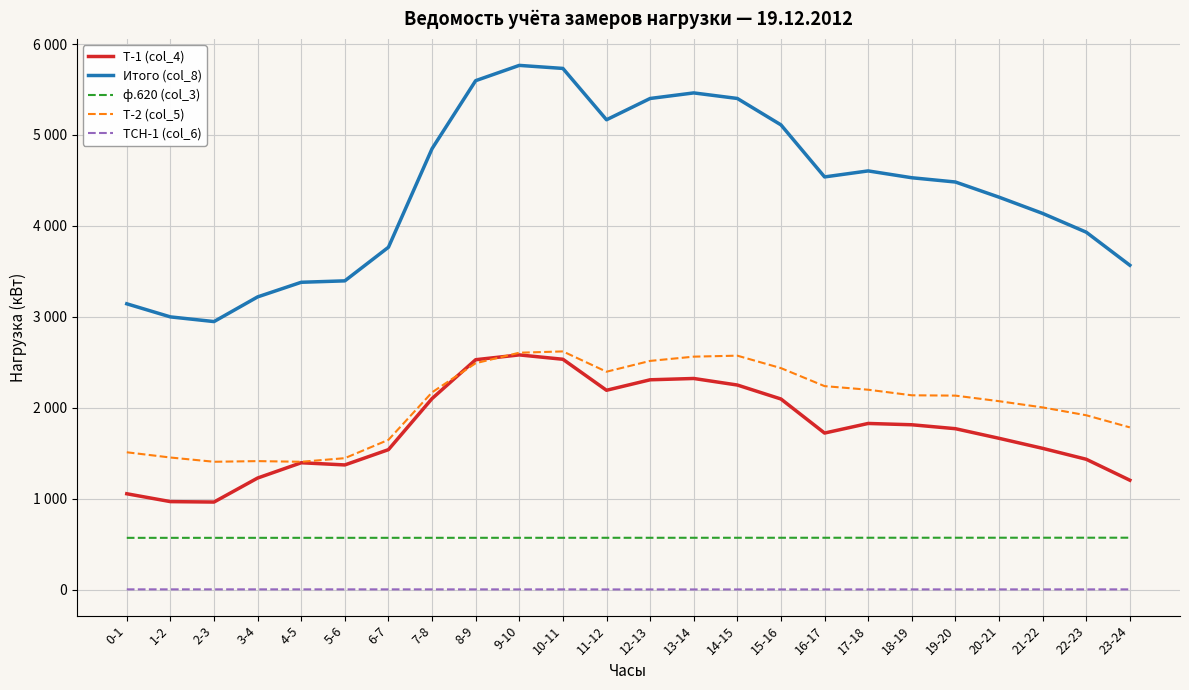

Does the chart display data point markers on the line(s)?

No